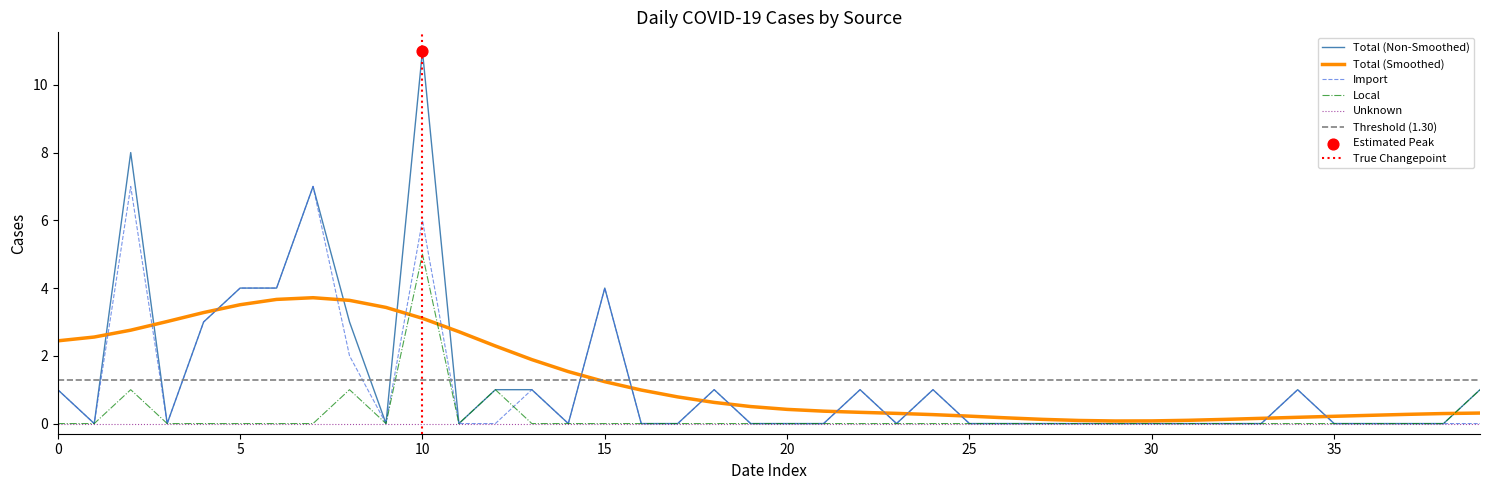

Which series has the largest total across all categories?

Total